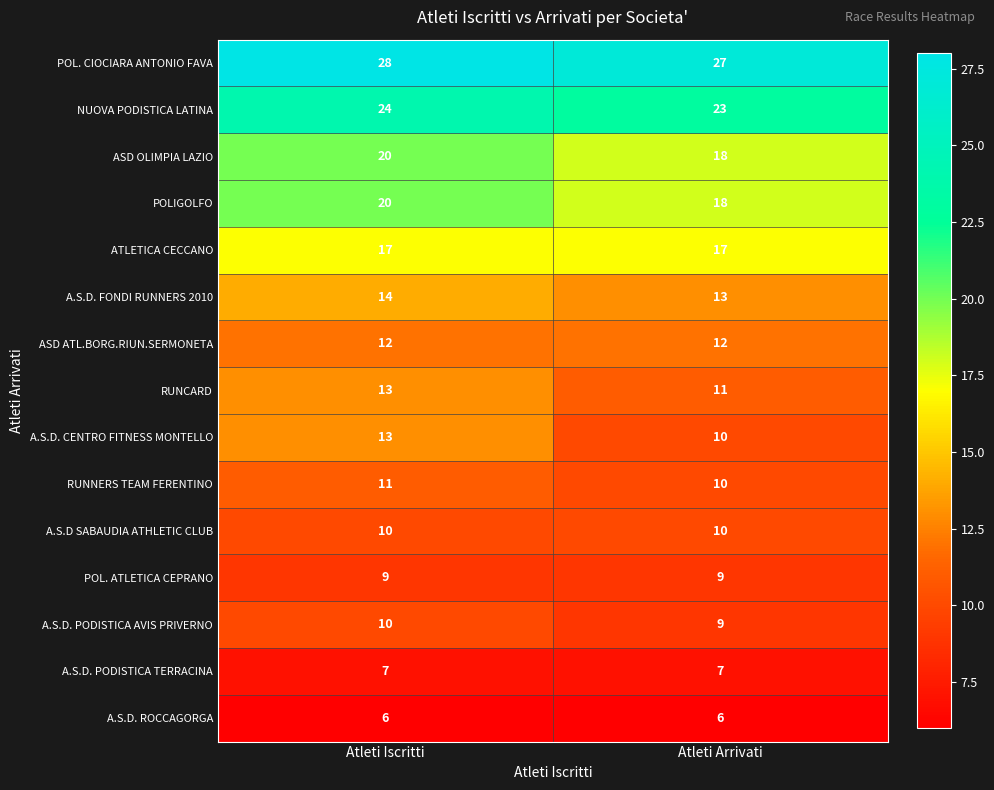

Which series has the largest range (max minus min)?

A.S.D. CENTRO FITNESS MONTELLO